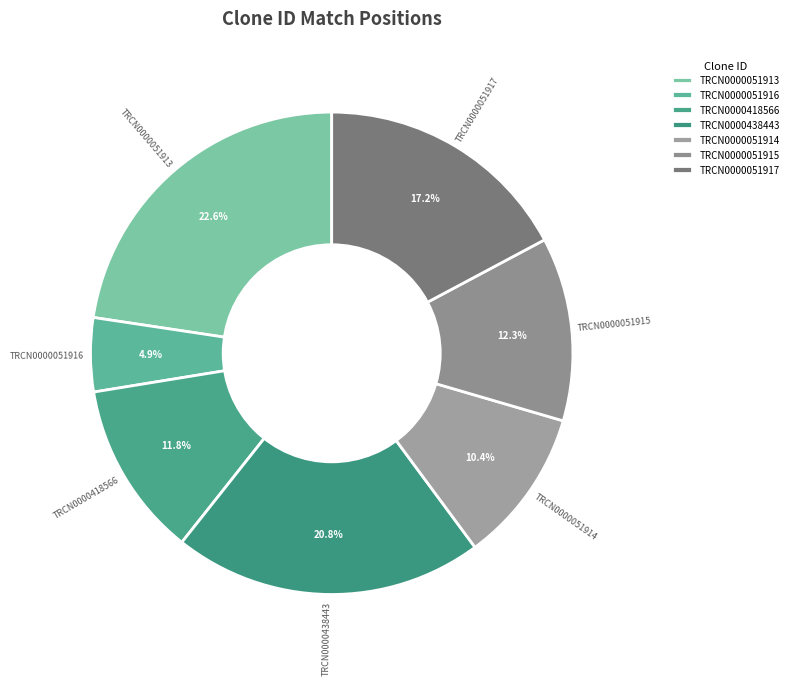

Which slice is the largest?

TRCN0000051913